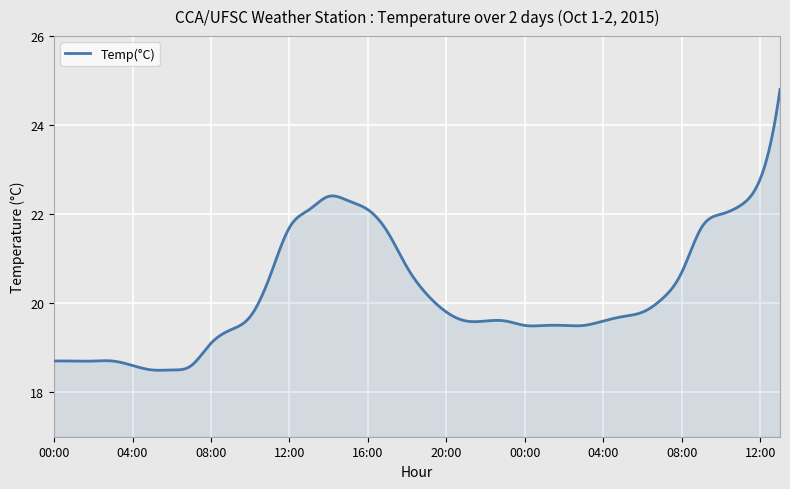

What is the greatest value displayed?

24.8